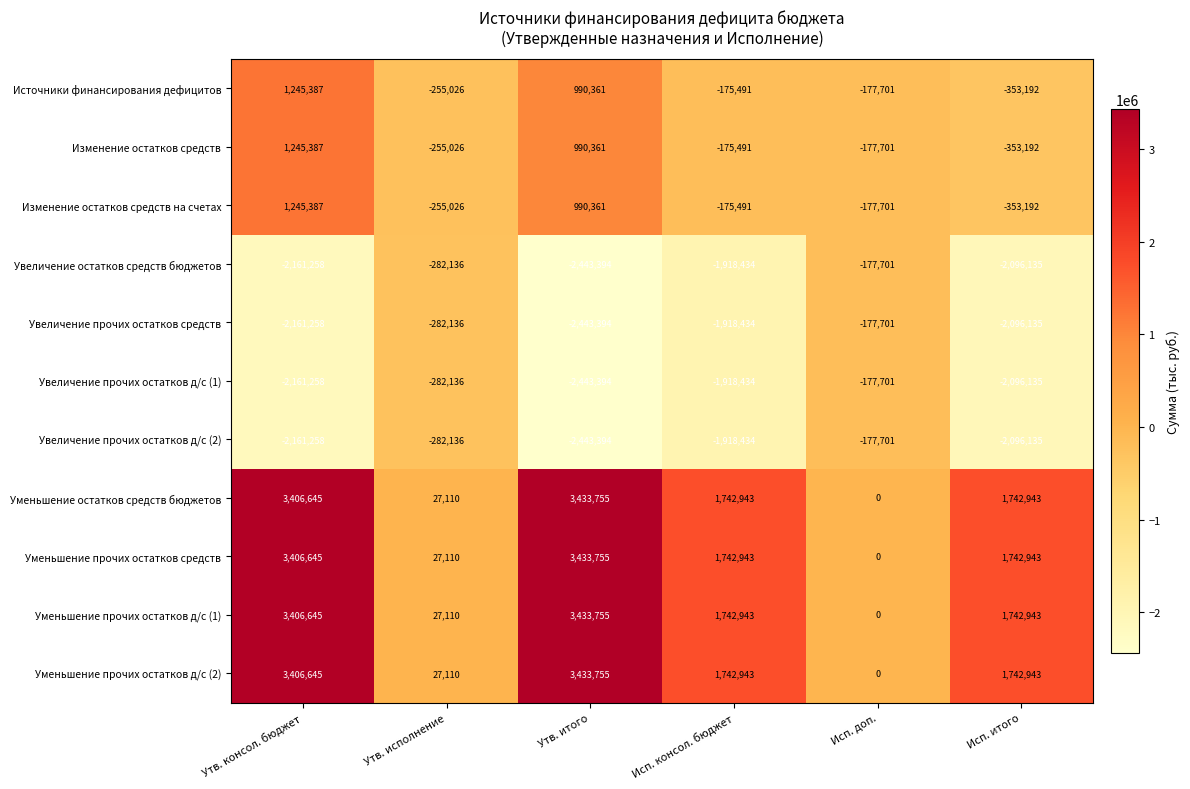

What is the approximate value of Уменьшение остатков средств бюджетов at Исп. консол. бюджет?

1742943